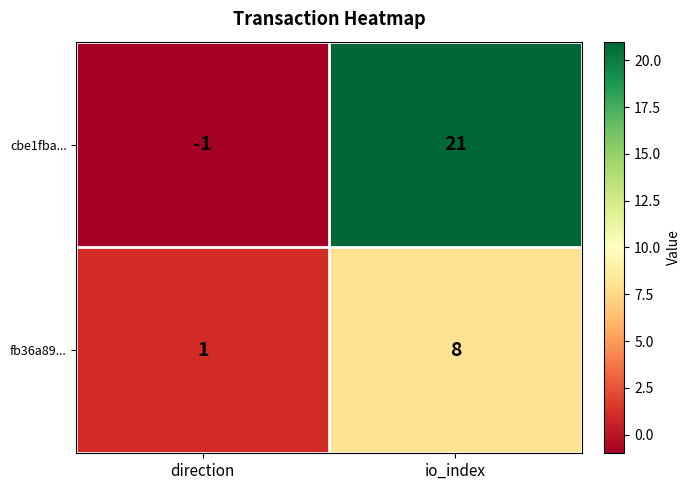

Reading right to left, extract all data points from this chart.

cbe1fba...: 21	-1
fb36a89...: 8	1